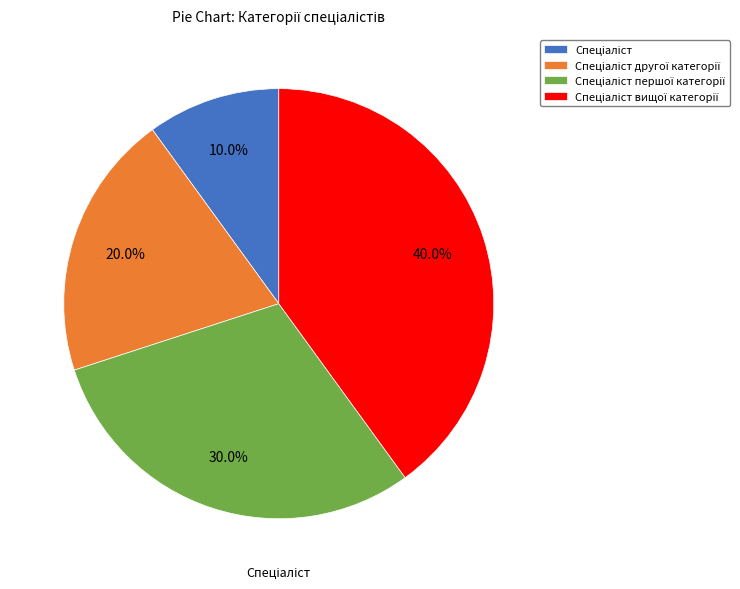

Is there any slice that represents more than half of the pie?

No